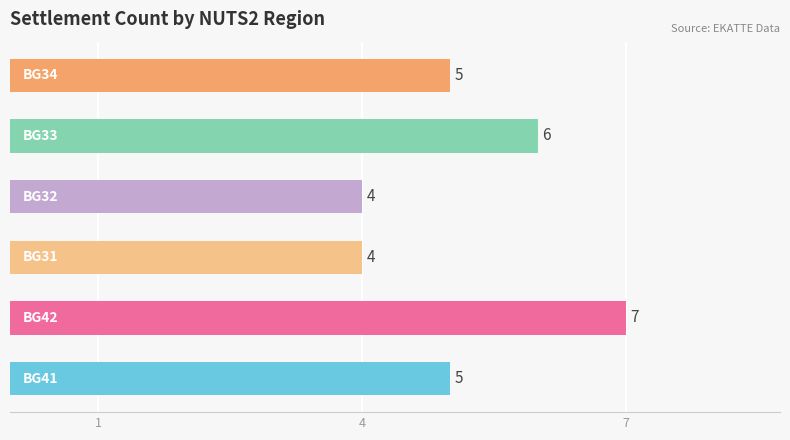

What is the average value?

5